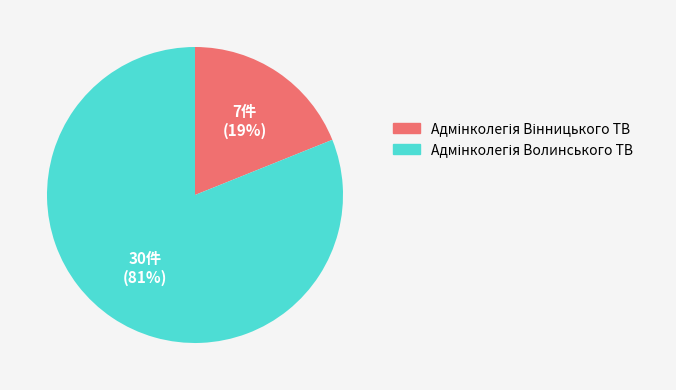

Is there a majority slice in this chart?

Yes